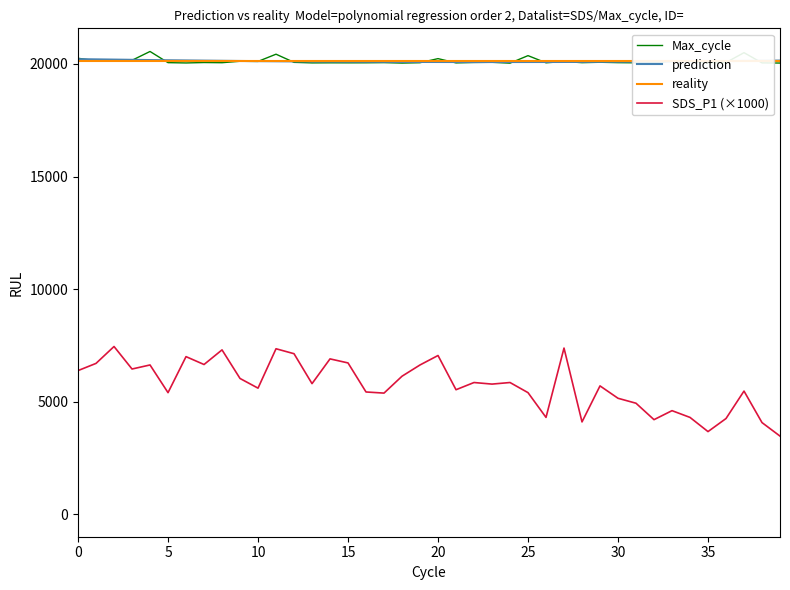

What is the spread (max minus min) of values at 38?

15979.0